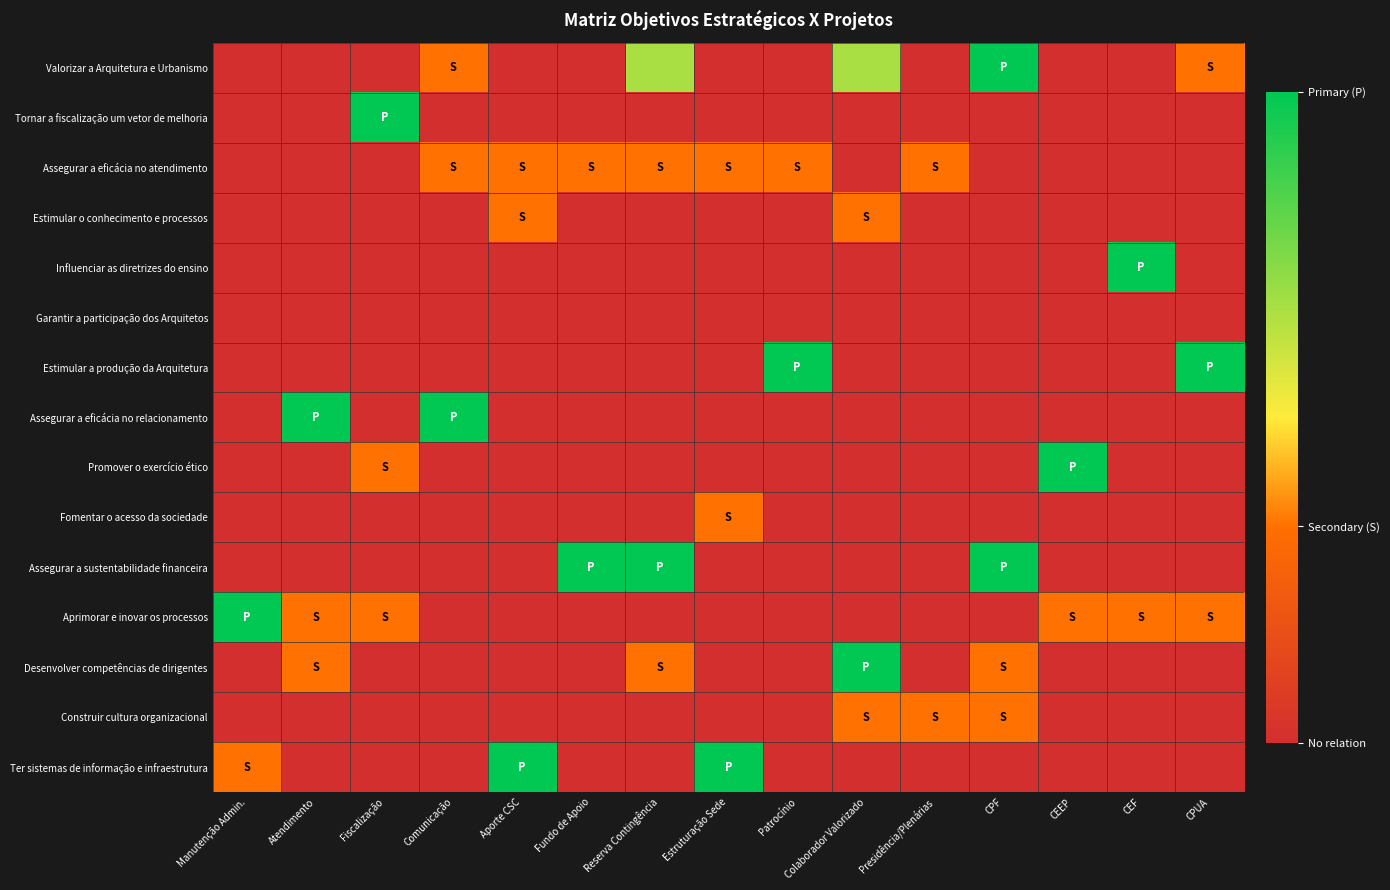

Between Estruturação Sede and CEF, which is larger?

Estruturação Sede